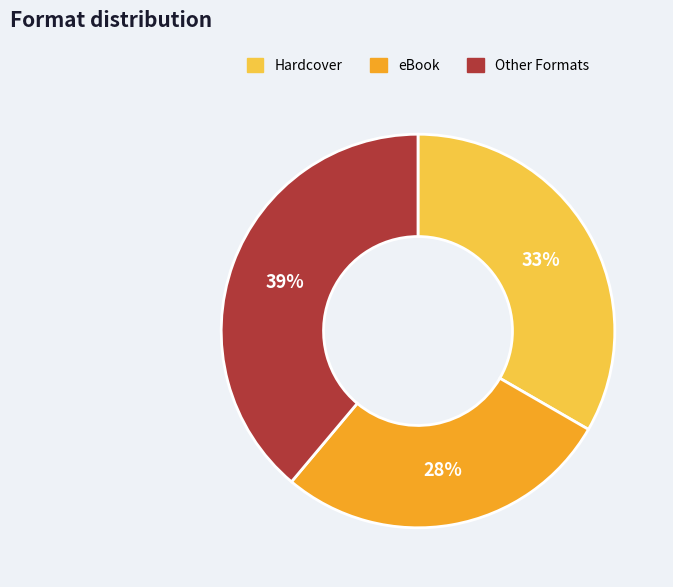

Rank the categories by value from highest to lowest.

Other Formats, Hardcover, eBook